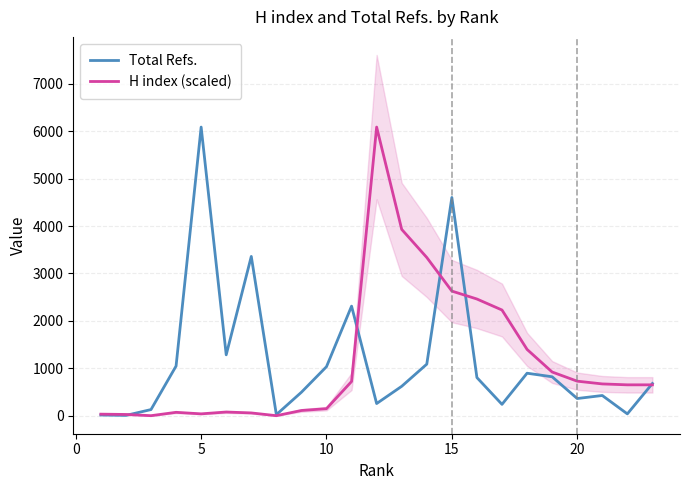

What is the value of the H index (scaled) point at the 15th from the left?

2628.9